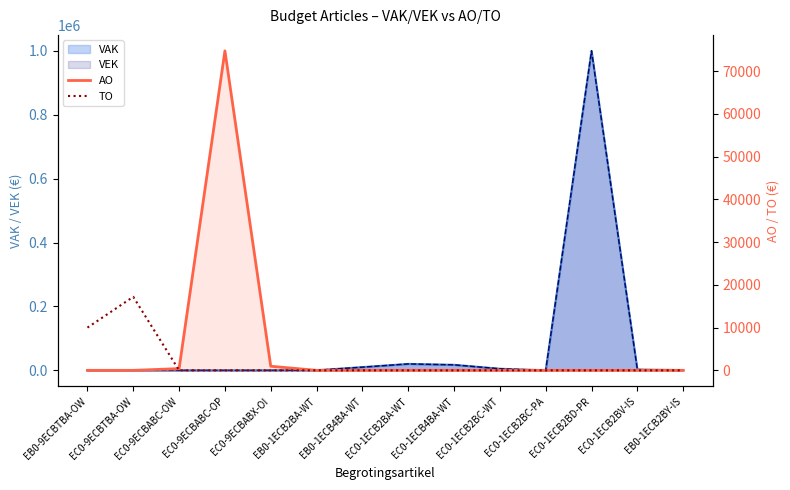

Rank the categories by AO value from lowest to highest.

EB0-9ECBTBA-OW, EC0-9ECBTBA-OW, EB0-1ECB2BA-WT, EB0-1ECB4BA-WT, EC0-1ECB2BA-WT, EC0-1ECB4BA-WT, EC0-1ECB2BC-WT, EC0-1ECB2BC-PA, EC0-1ECB2BD-PR, EC0-1ECB2BV-IS, EB0-1ECB2BY-IS, EC0-9ECBABC-OW, EC0-9ECBABX-OI, EC0-9ECBABC-OP